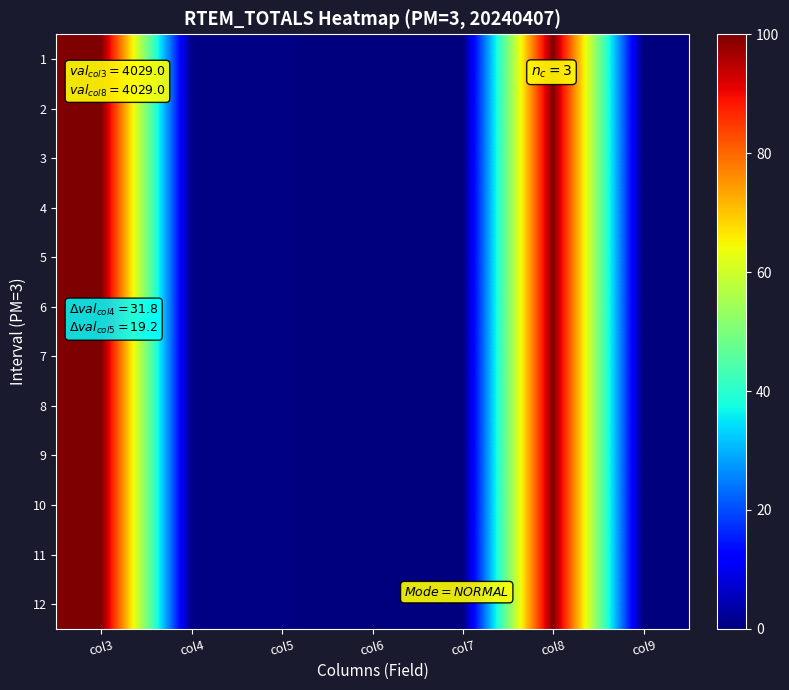

Reading left to right, extract all data points from this chart.

1: col3=100.0	col4=0.8	col5=0.5	col6=0.0	col7=0.0	col8=100.0	col9=0.0
2: col3=100.0	col4=0.8	col5=0.5	col6=0.0	col7=0.0	col8=100.0	col9=0.0
3: col3=100.0	col4=0.8	col5=0.5	col6=0.0	col7=0.0	col8=100.0	col9=0.0
4: col3=100.0	col4=0.8	col5=0.5	col6=0.0	col7=0.0	col8=100.0	col9=0.0
5: col3=100.0	col4=0.8	col5=0.5	col6=0.0	col7=0.0	col8=100.0	col9=0.0
6: col3=100.0	col4=0.8	col5=0.5	col6=0.0	col7=0.0	col8=100.0	col9=0.0
7: col3=100.0	col4=0.8	col5=0.5	col6=0.0	col7=0.0	col8=100.0	col9=0.0
8: col3=100.0	col4=0.8	col5=0.5	col6=0.0	col7=0.0	col8=100.0	col9=0.0
9: col3=100.0	col4=0.8	col5=0.5	col6=0.0	col7=0.0	col8=100.0	col9=0.0
10: col3=100.0	col4=0.8	col5=0.5	col6=0.0	col7=0.0	col8=100.0	col9=0.0
11: col3=100.0	col4=0.8	col5=0.5	col6=0.0	col7=0.0	col8=100.0	col9=0.0
12: col3=100.0	col4=0.8	col5=0.5	col6=0.0	col7=0.0	col8=100.0	col9=0.0